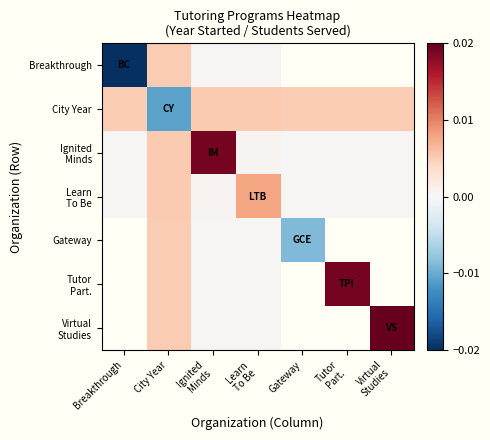

The Tutor Part. series shows 0.0 at City Year. True or false?

True